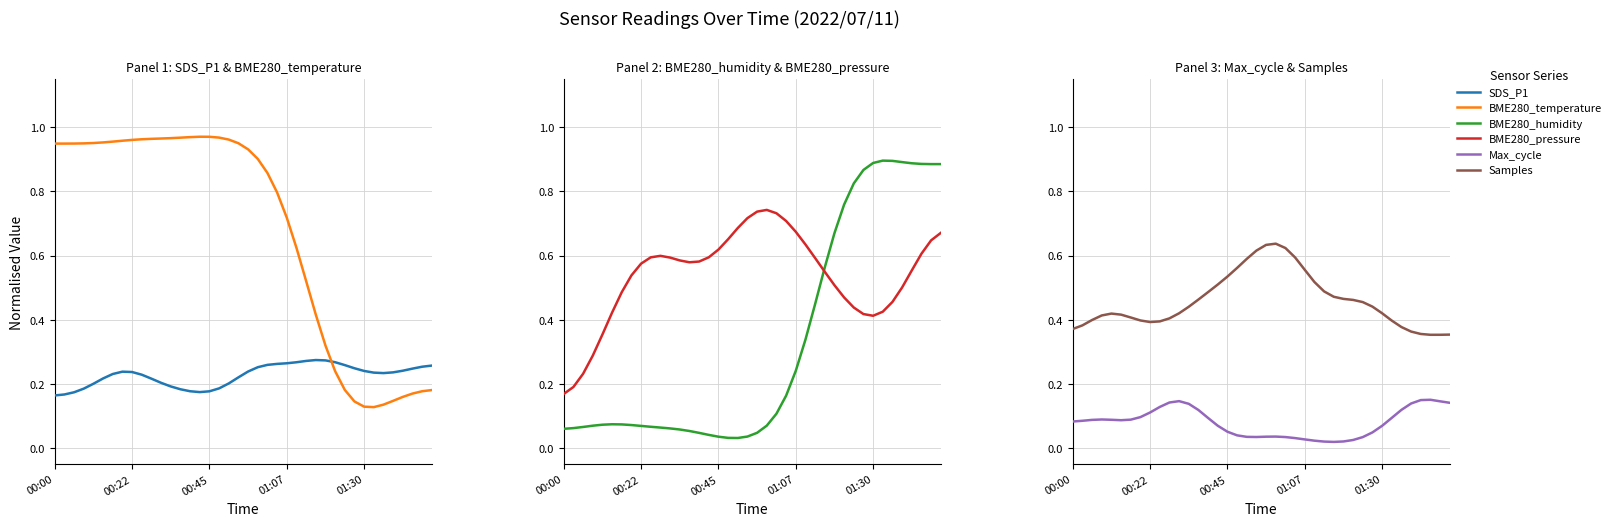

Between 00:00 and 38, which series saw the biggest shift?

BME280_humidity